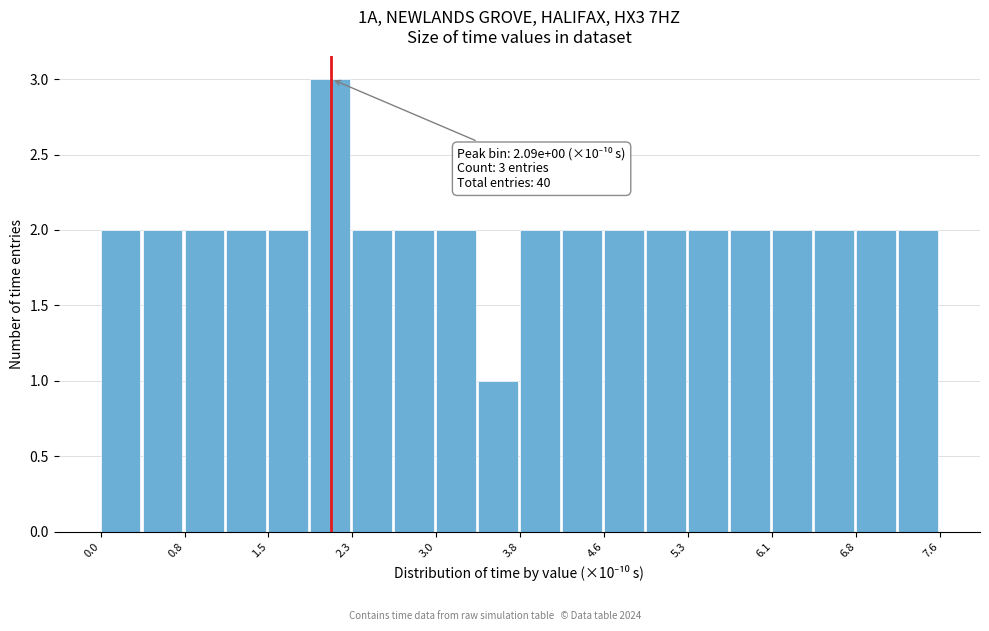

Around what value on the x-axis is the tallest bar? Give the approximate position of its centre, as read against the axis.

2.1